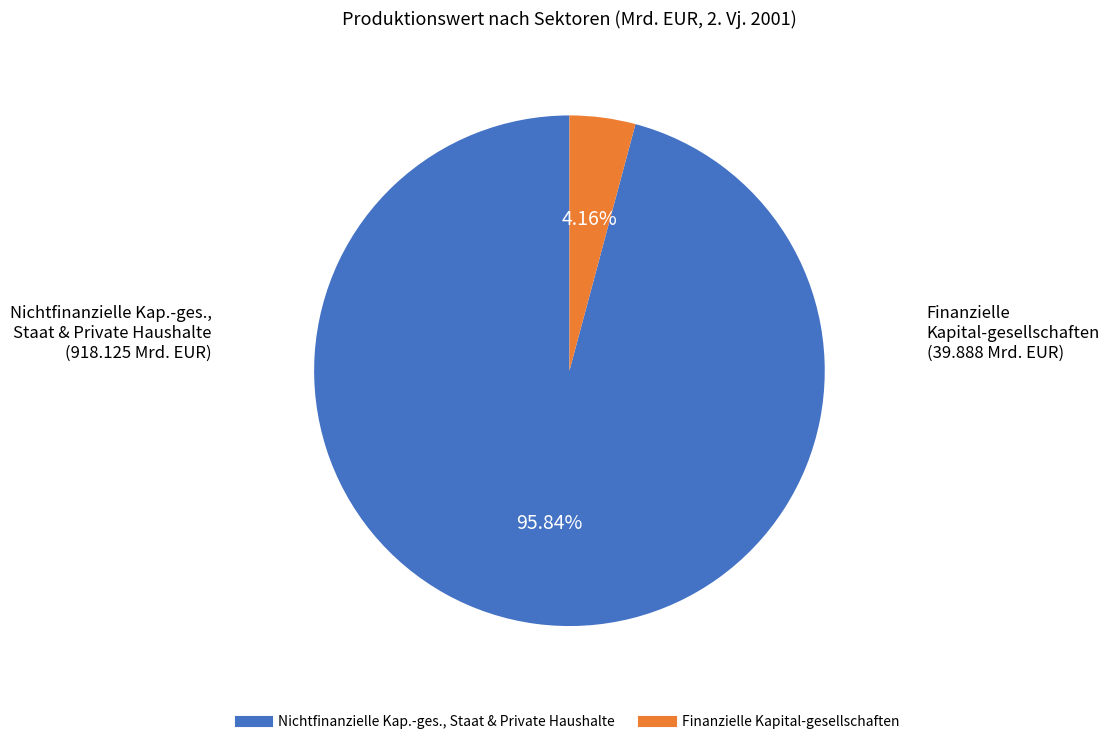

Is there any slice that represents more than half of the pie?

Yes